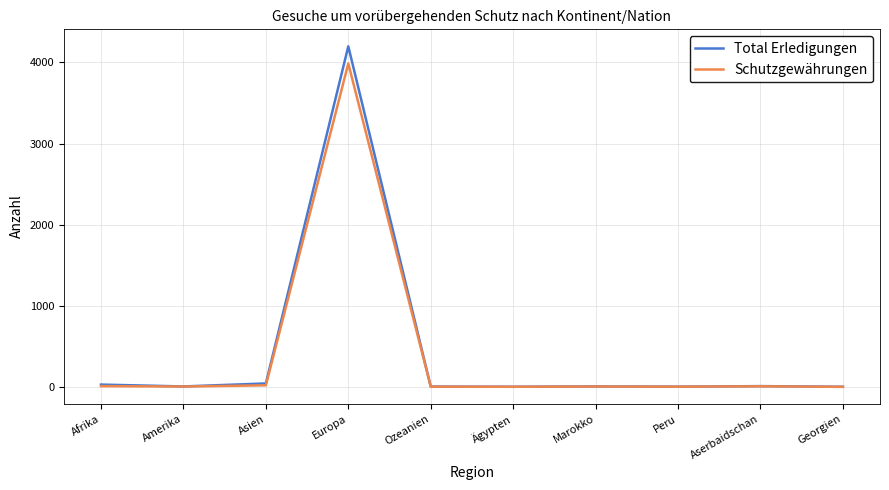

Which series has the widest spread of values?

Total Erledigungen